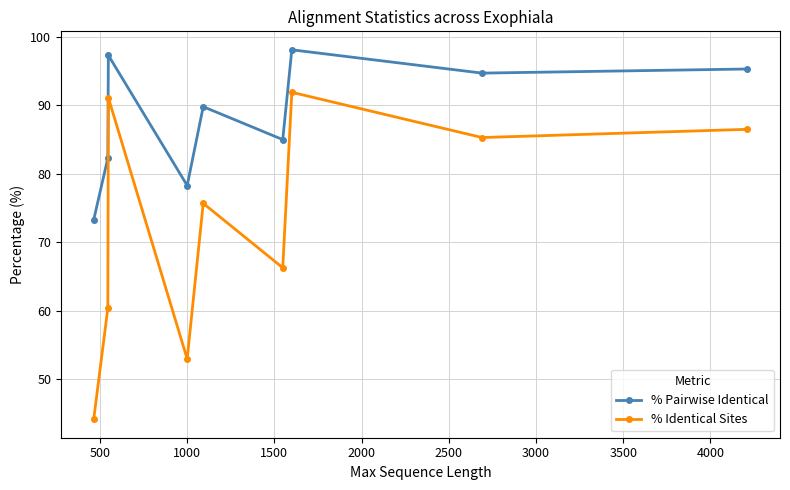

What is the minimum value for % Pairwise Identical?

73.3